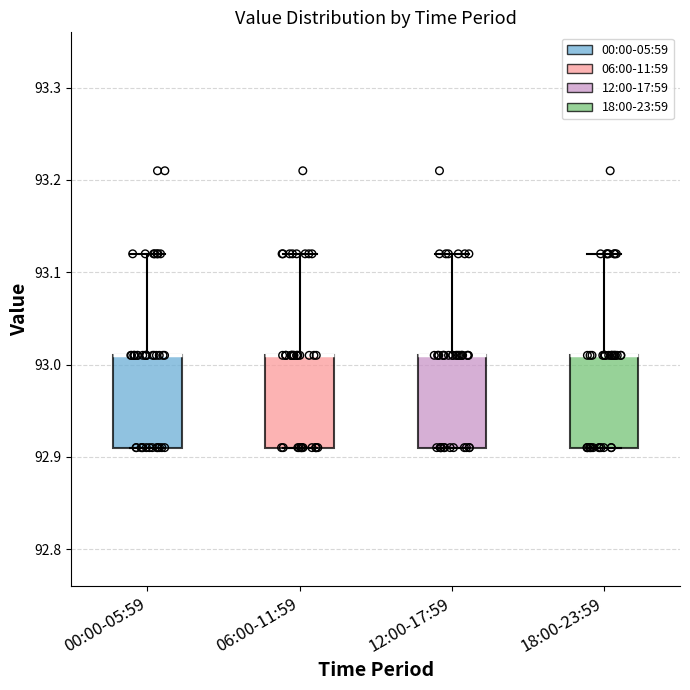

Reading left to right, transcribe this box plot: for each box, give where its median line is, the range the box spans, and where its two whiskers end, as read against the y-axis. The values are not printed on the chart, so give them approximately, as read against the axis.

00:00-05:59: median 93.01 (drawn on the box's upper edge), box 92.91 to 93.01, whiskers 92.91 to 93.12
06:00-11:59: median 93.01 (drawn on the box's upper edge), box 92.91 to 93.01, whiskers 92.91 to 93.12
12:00-17:59: median 93.01 (drawn on the box's upper edge), box 92.91 to 93.01, whiskers 92.91 to 93.12
18:00-23:59: median 93.01 (drawn on the box's upper edge), box 92.91 to 93.01, whiskers 92.91 to 93.12